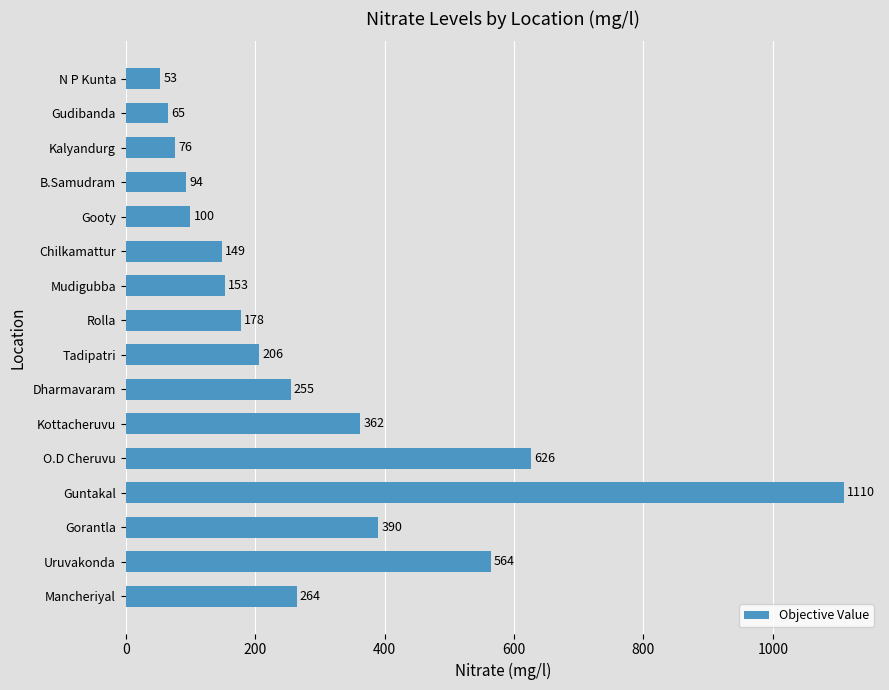

List the labels in order of value, largest first.

Guntakal, O.D Cheruvu, Uruvakonda, Gorantla, Kottacheruvu, Mancheriyal, Dharmavaram, Tadipatri, Rolla, Mudigubba, Chilkamattur, Gooty, B.Samudram, Kalyandurg, Gudibanda, N P Kunta